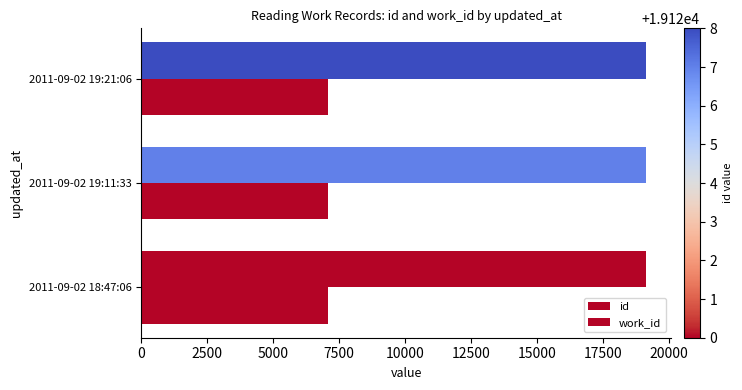

How many data points does each series have?

3